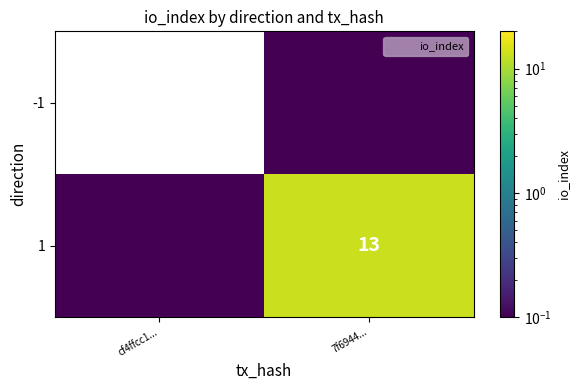

Rank the categories by 1 value from lowest to highest.

cf4ffcc1..., 7f6944...